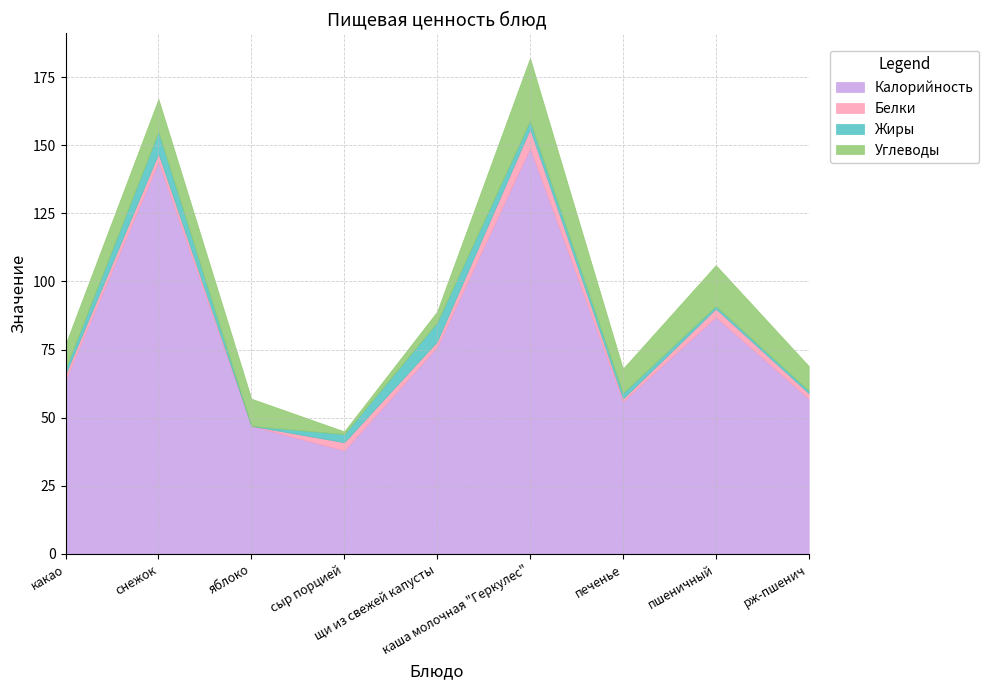

What is the maximum value for Углеводы?

23